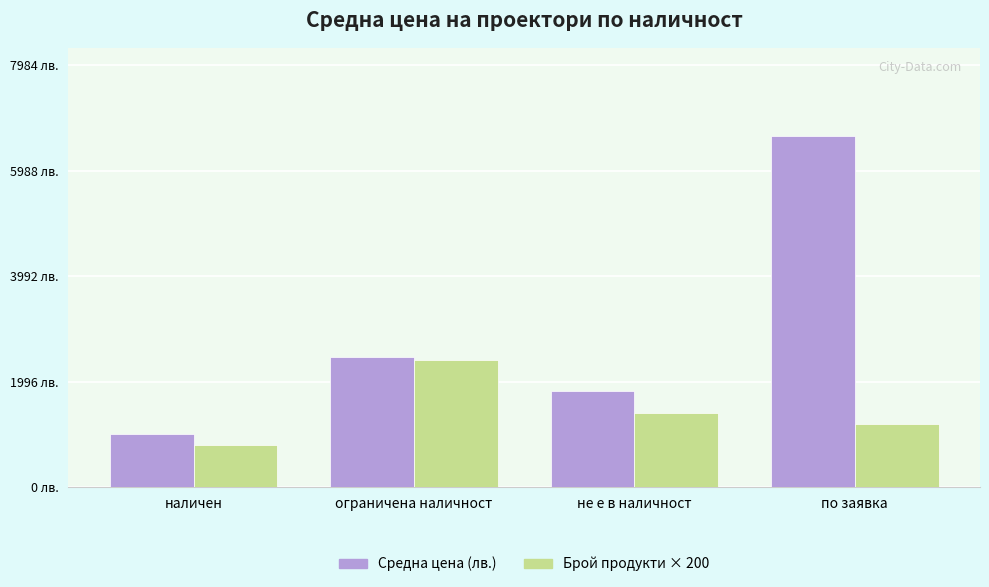

Reading right to left, what are all the values shown in this chart?

Средна цена (лв.): 6653.6	1819.2	2462.7	1011.6
Брой × 200: 1200.0	1400.0	2400.0	800.0